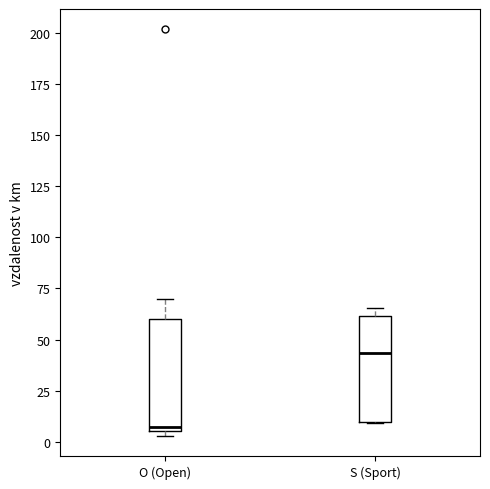

Which box has the highest median line?

S (Sport)